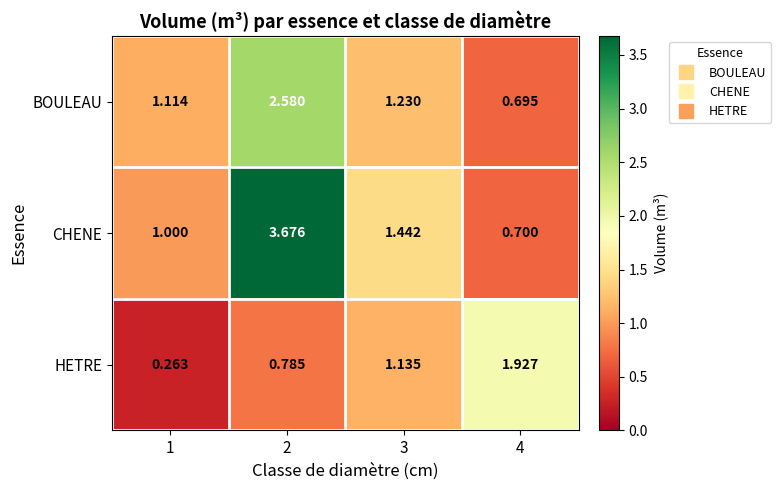

Between 1 and 2, which series saw the biggest shift?

CHENE